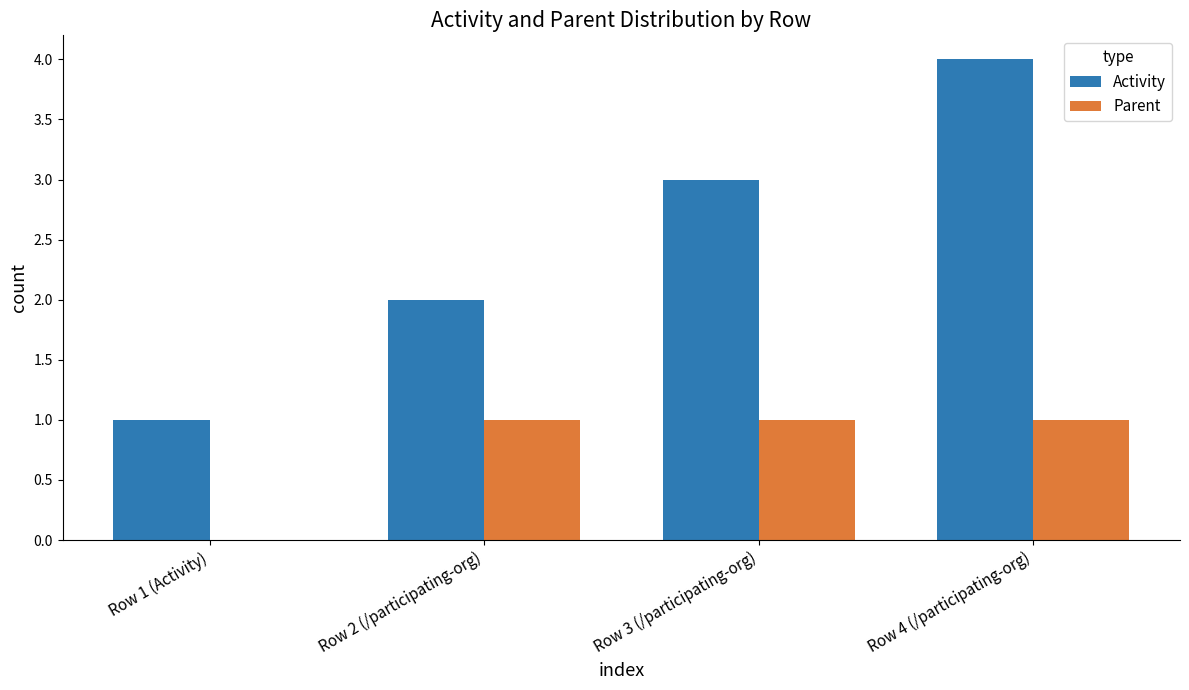

Is the value of Activity at Row 4 (/participating-org) greater than the value of Parent at Row 4 (/participating-org)?

Yes